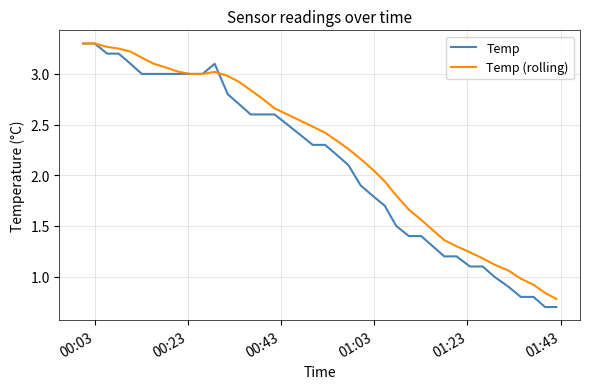

What is the minimum value shown in the chart?

0.7